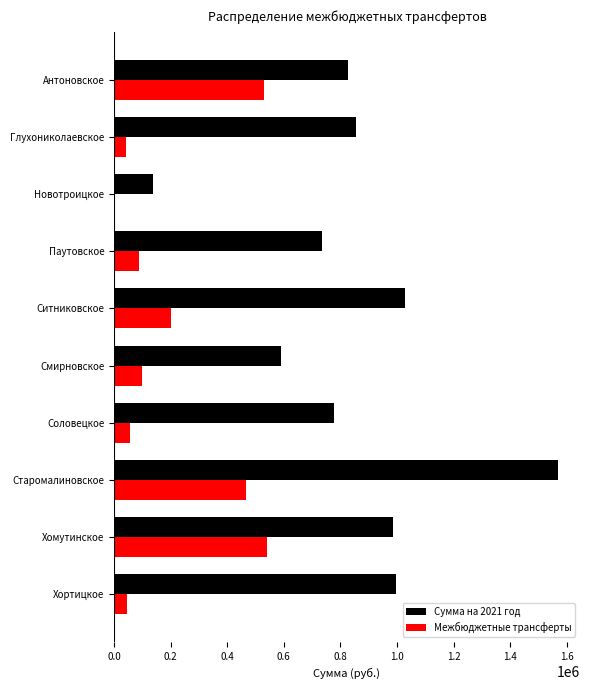

At which label is Сумма на 2021 год closest to 851921?

Глухониколаевское